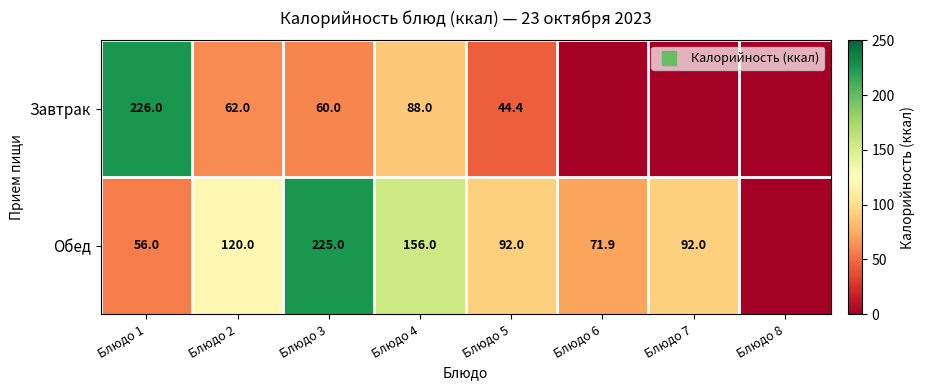

Is it true that Обед equals 120.0 at Блюдо 2?

True